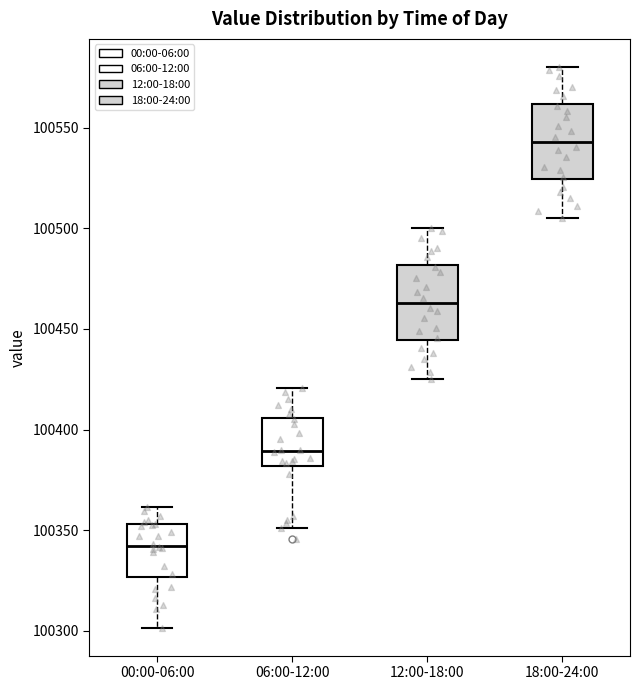

Where does the upper whisker of the box for 18:00-24:00 end on the y-axis? The values are not printed on the chart, so give them approximately, as read against the axis.

100580